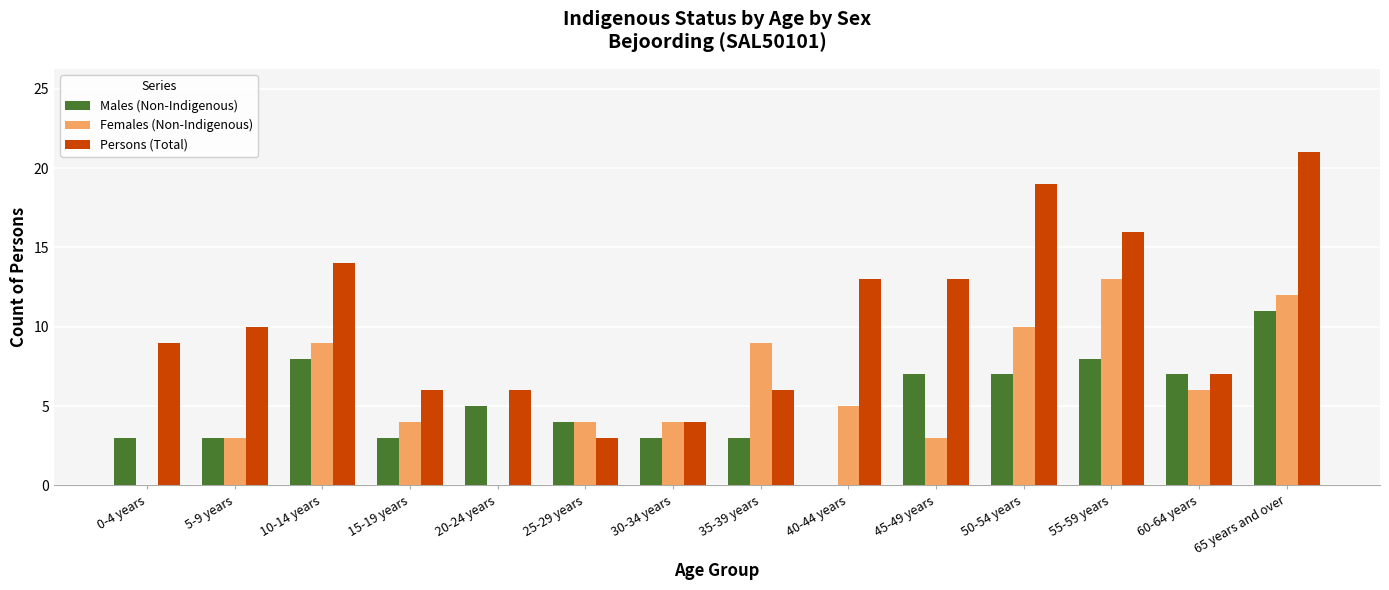

How many values in Males (Non-Indigenous) are above zero?

13